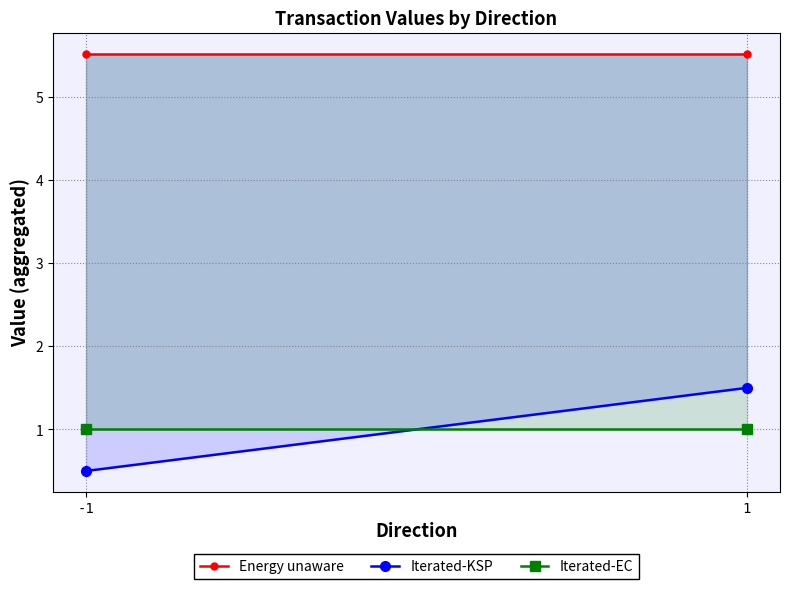

Is it true that Energy unaware equals 5.5 at 1?

True